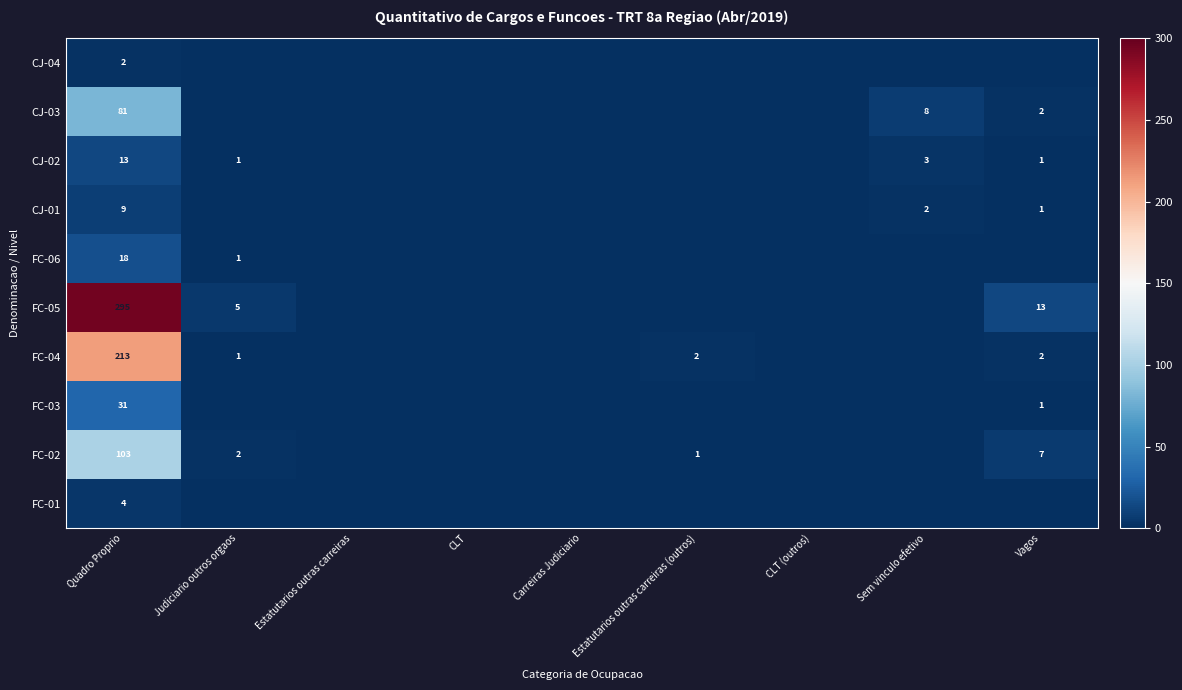

The value of CJ-04 at Quadro Proprio is 2. True or false?

True